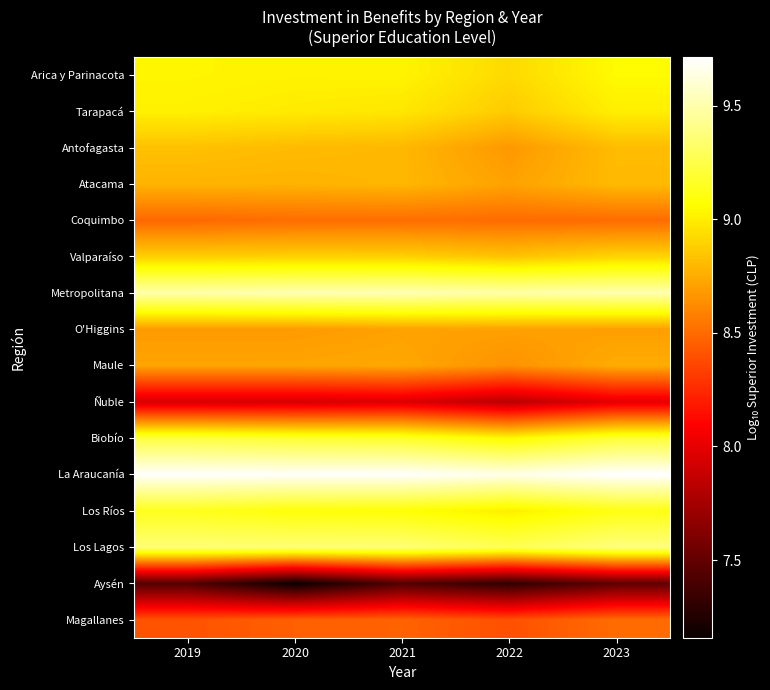

Which label corresponds to the smallest value in the chart?

2020